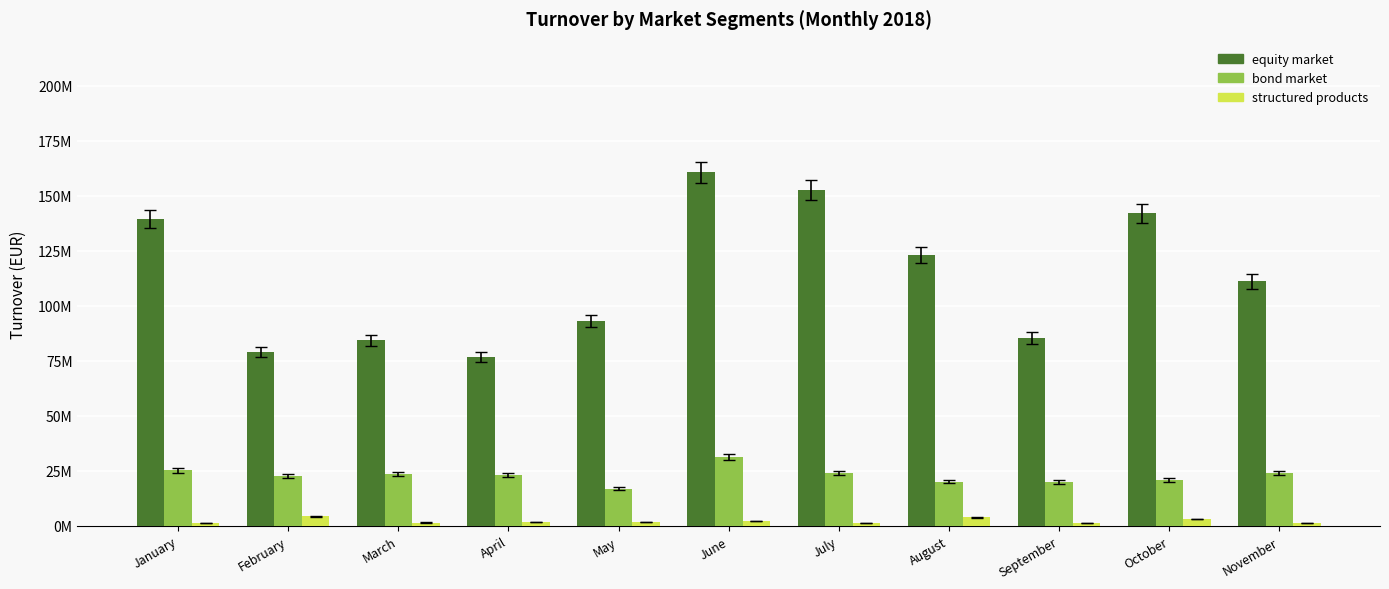

Does the chart contain any negative values?

No